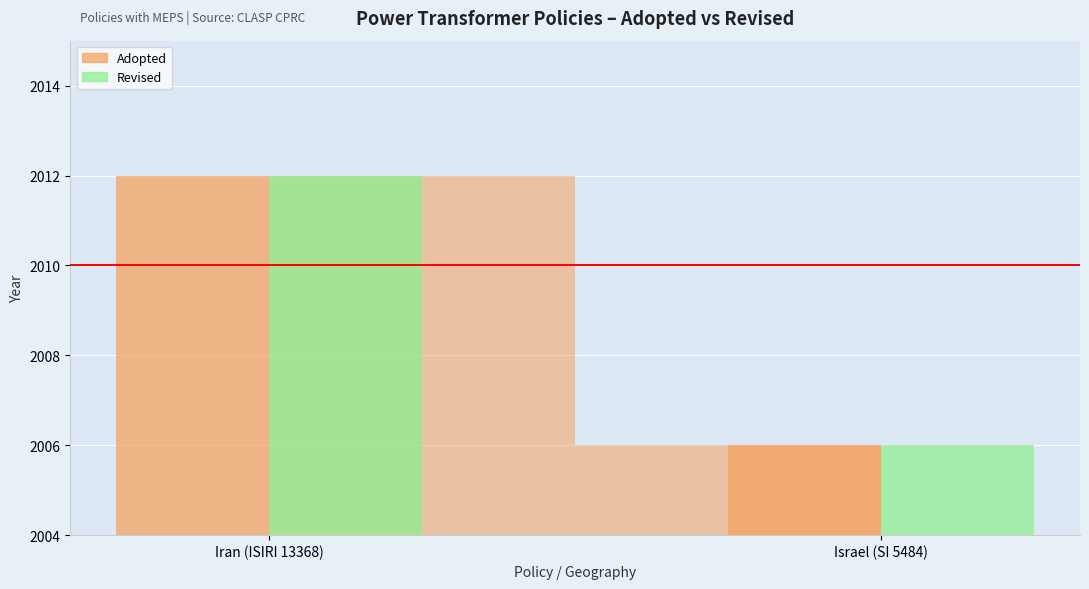

List the labels in order of Adopted value, largest first.

Iran (ISIRI 13368), Israel (SI 5484)